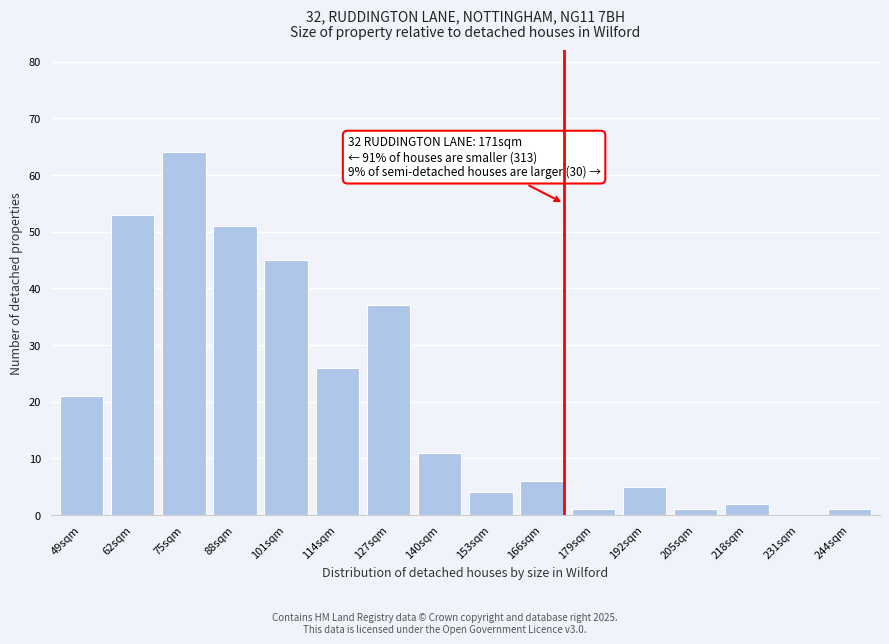

Reading left to right, extract all data points from this chart.

49sqm=21	62sqm=53	75sqm=64	88sqm=51	101sqm=45	114sqm=26	127sqm=37	140sqm=11	153sqm=4	166sqm=6	179sqm=1	192sqm=5	205sqm=1	218sqm=2	231sqm=0	244sqm=1